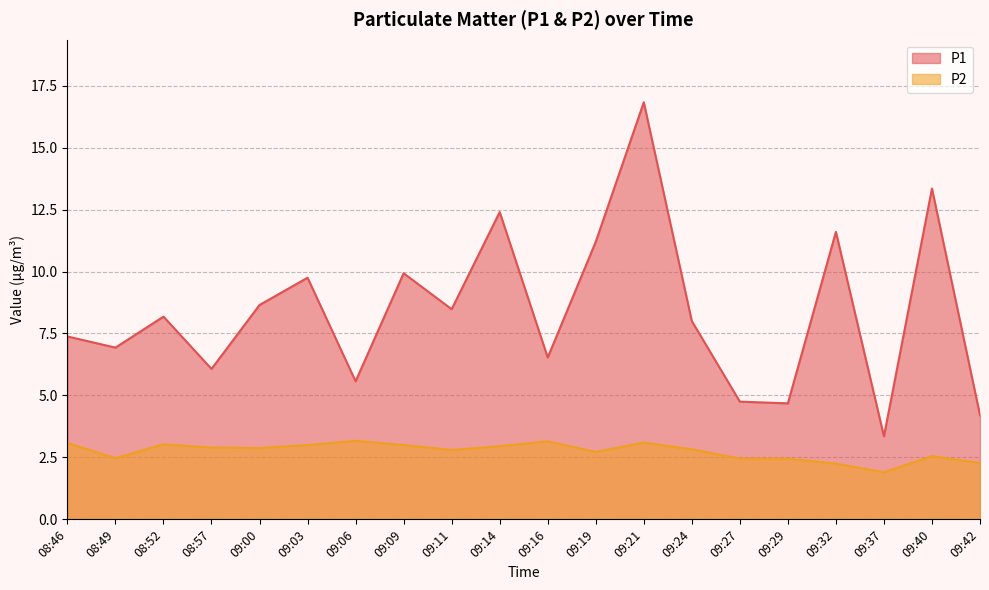

Which series has the widest spread of values?

P1